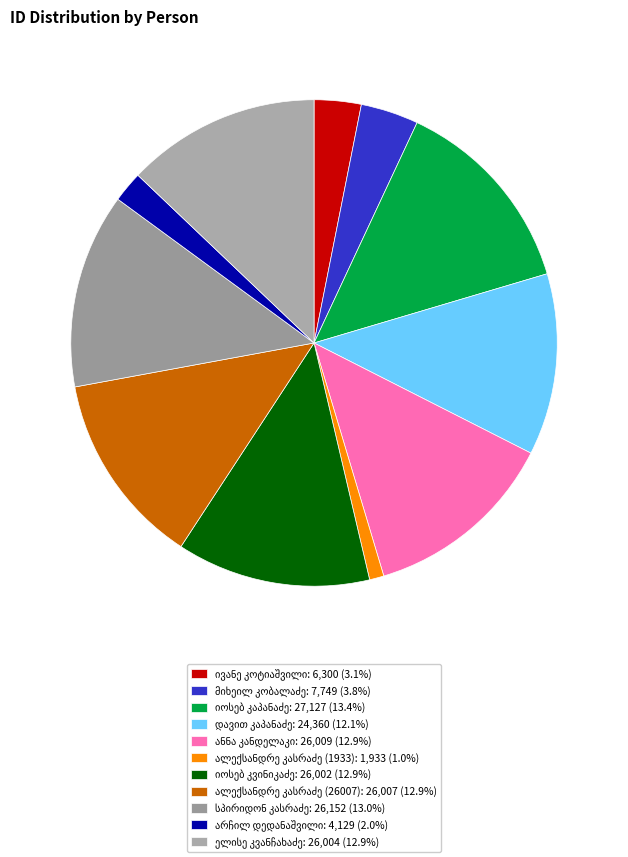

How many segments does this pie chart have?

11